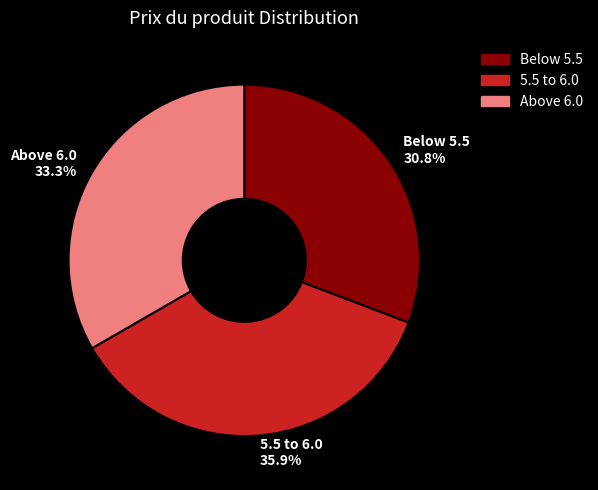

Between Above 6.0 33.3% and 5.5 to 6.0 35.9%, which is larger?

5.5 to 6.0 35.9%